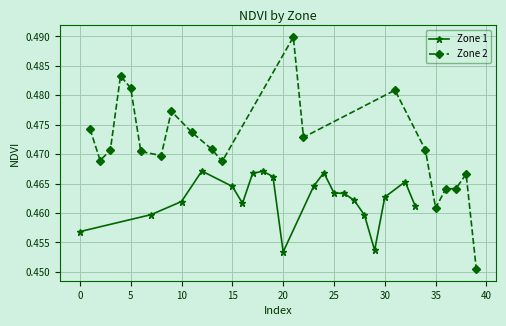

What is the sum of all Zone 2 values?

9.4